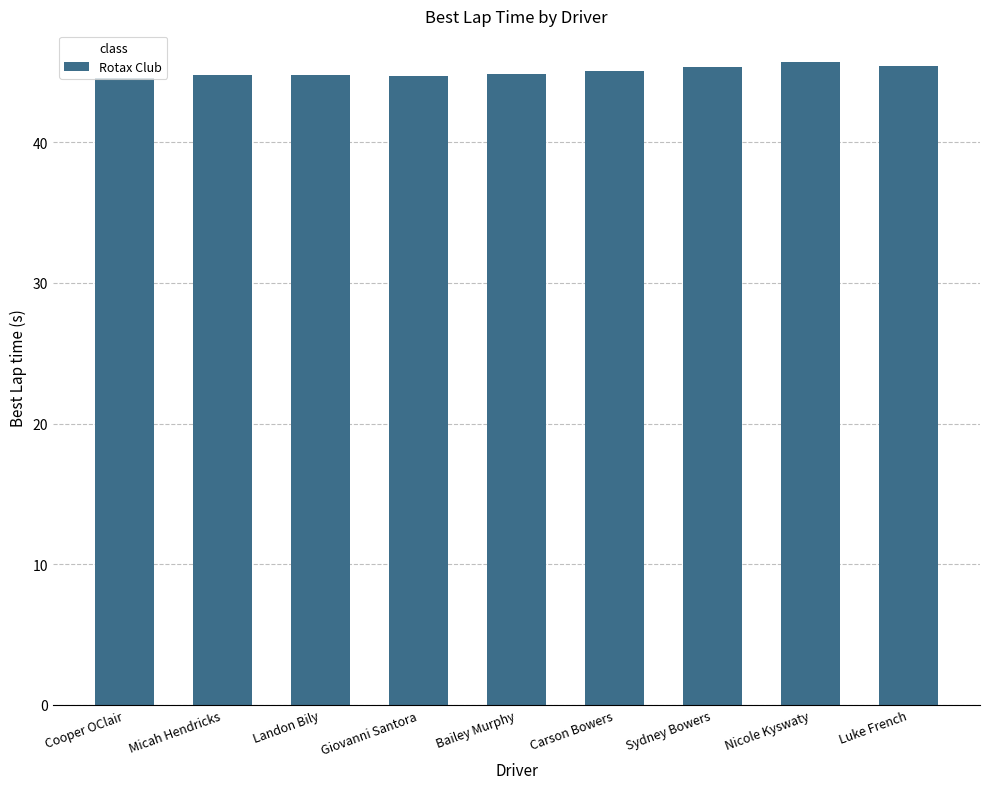

The chart shows a value of 74.2 at Sydney Bowers. True or false?

False